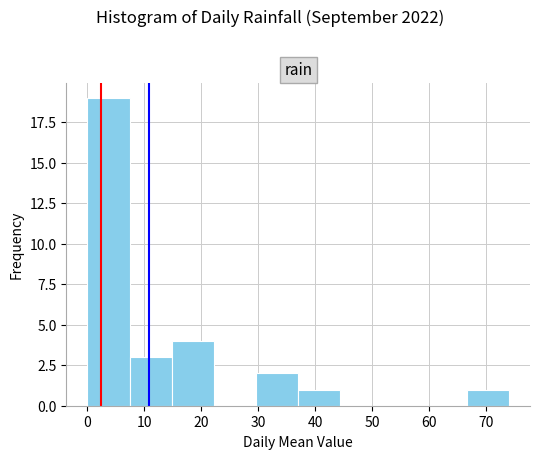

Over which range of the x-axis is the bar tallest?

0.0 to 7.4